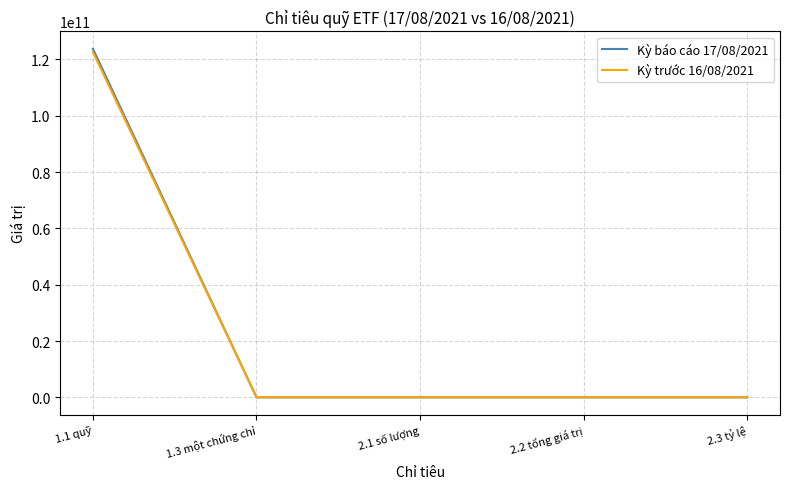

At which label does Kỳ trước 16/08/2021 reach its peak?

1.1 quỹ